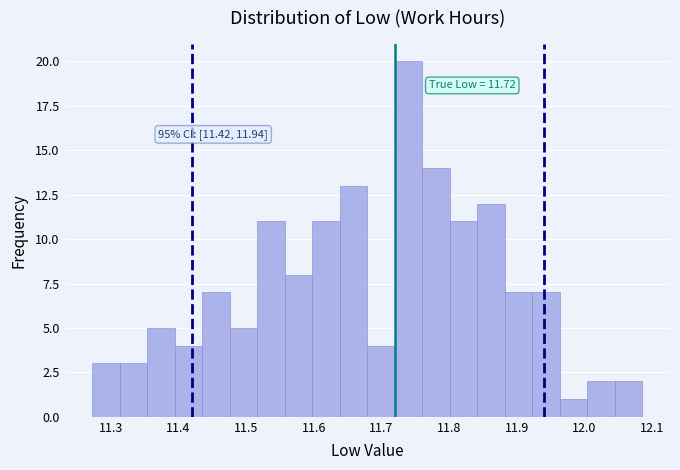

Over which range of the x-axis is the bar tallest?

11.72 to 11.76